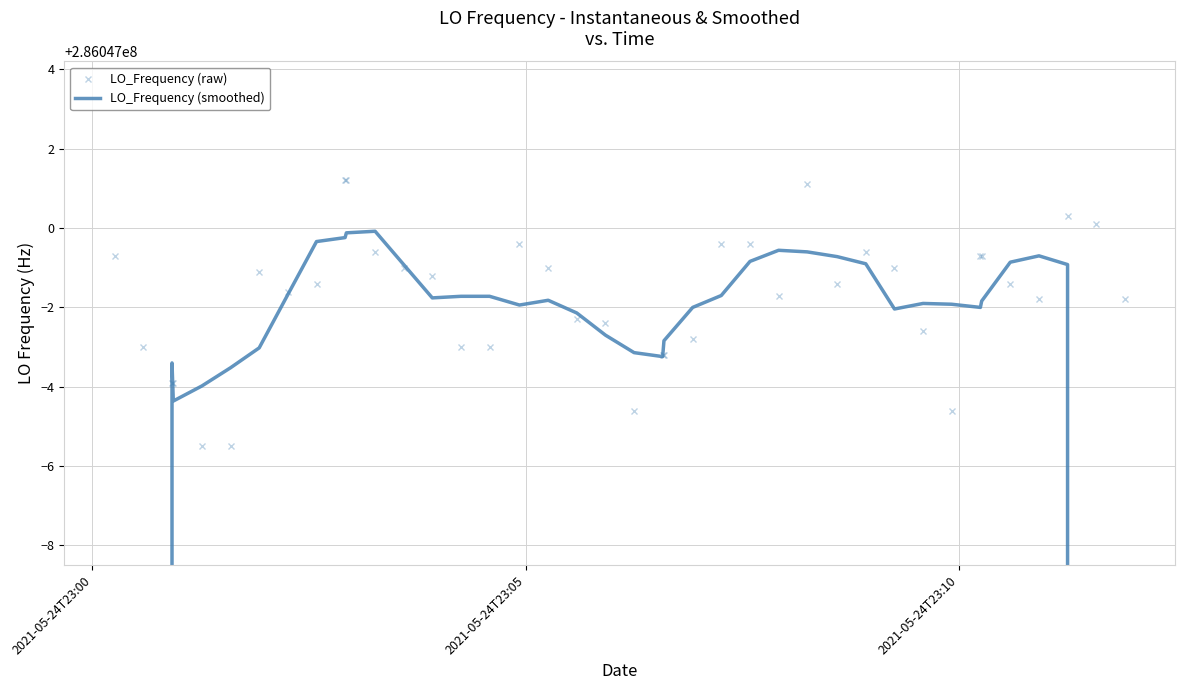

Which series has the widest spread of values?

LO_Frequency (smoothed)